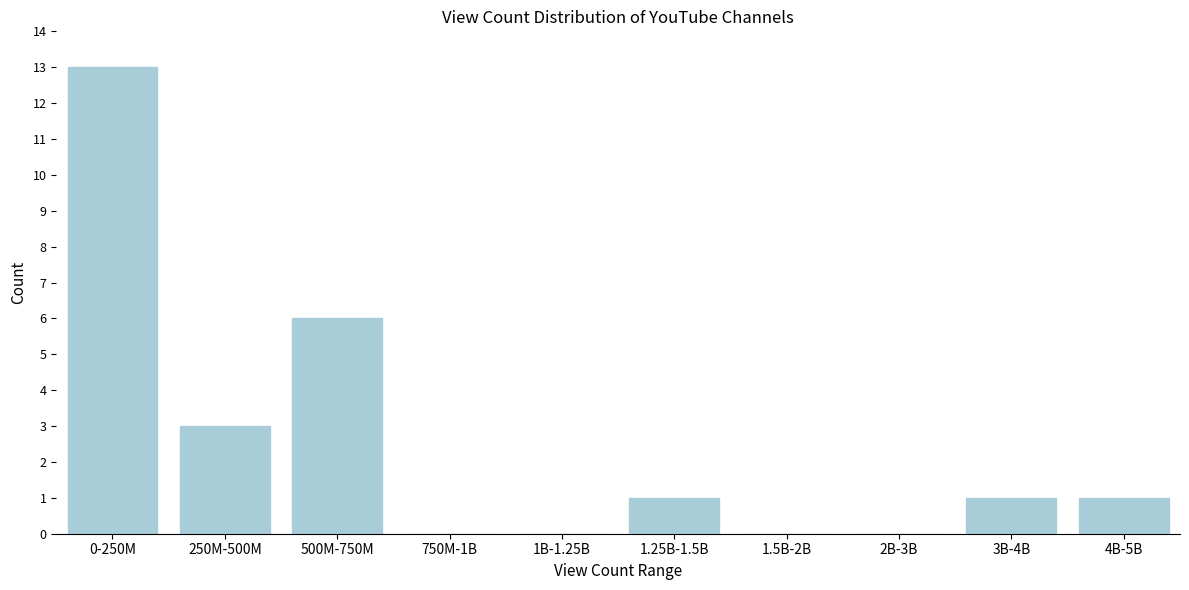

Reading left to right, transcribe all the data shown in this chart.

0-250M=13	250M-500M=3	500M-750M=6	750M-1B=0	1B-1.25B=0	1.25B-1.5B=1	1.5B-2B=0	2B-3B=0	3B-4B=1	4B-5B=1